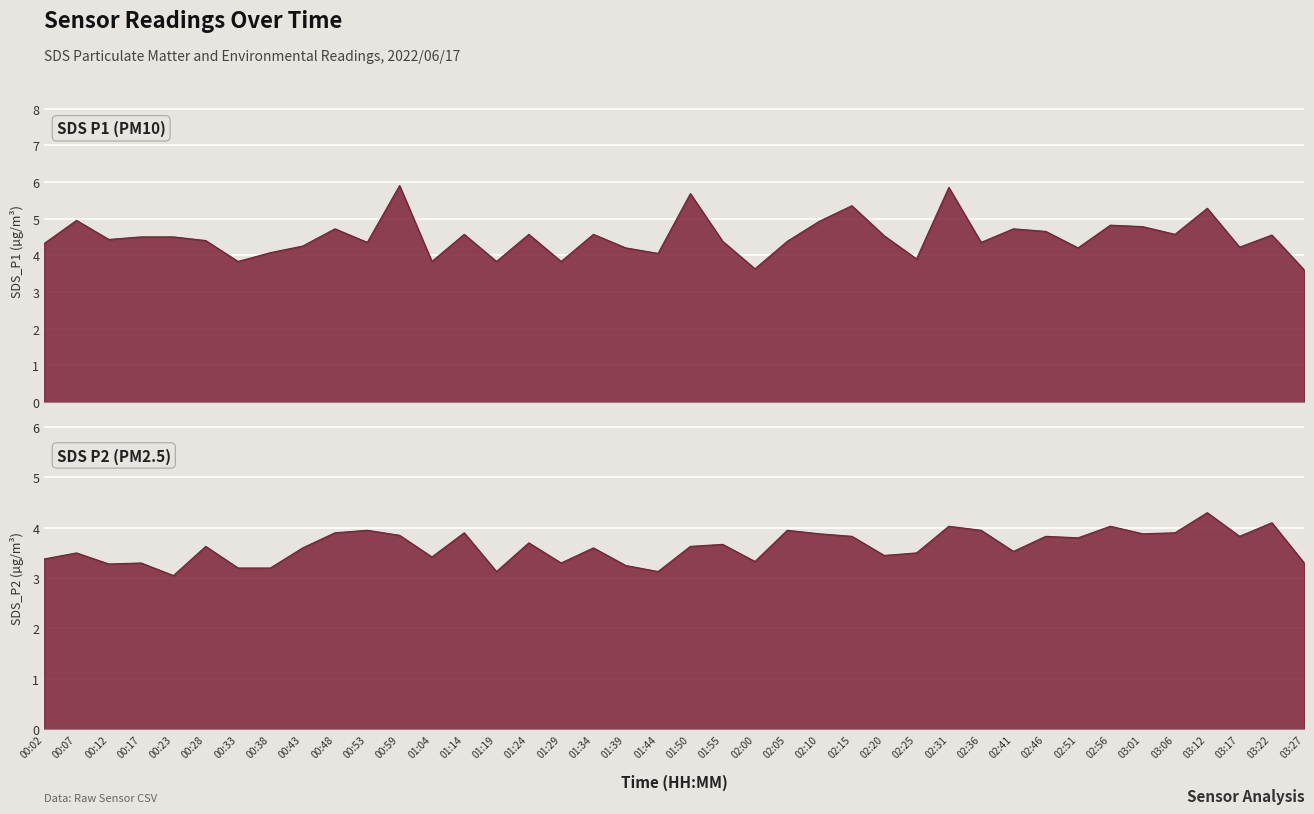

The value of SDS_P1 at 01:14 is 4.6. True or false?

True